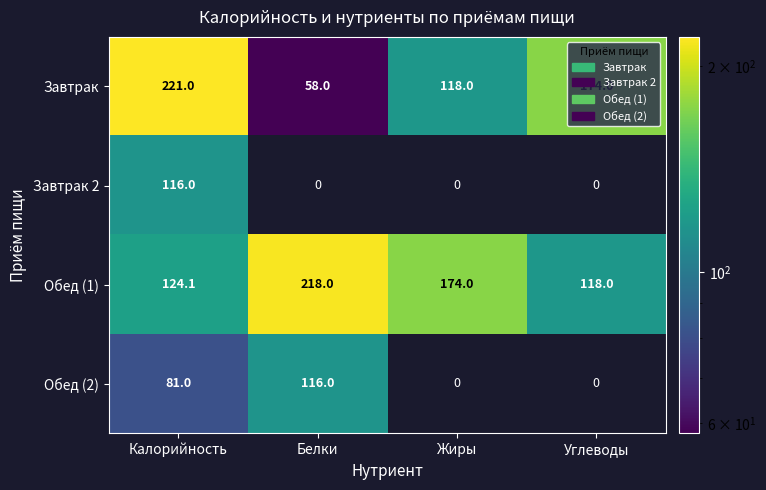

The value of Обед (2) at Калорийность is 81.0. True or false?

True